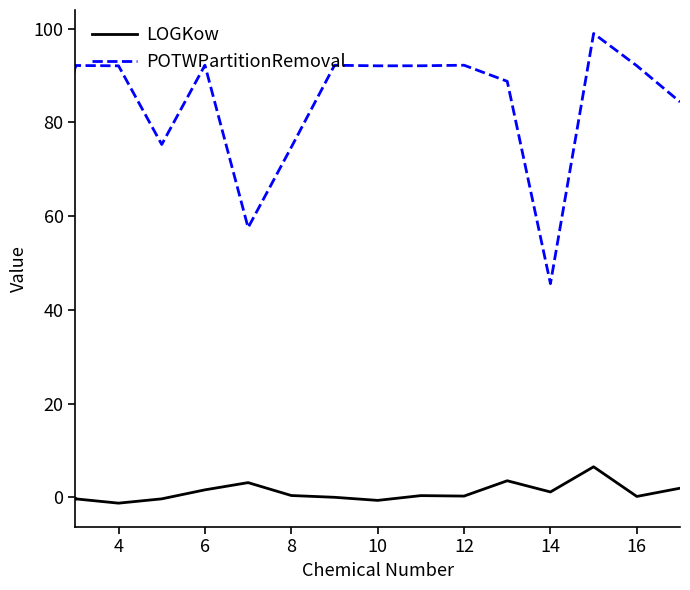

True or false: POTWPartitionRemoval and LOGKow intersect in this chart.

False